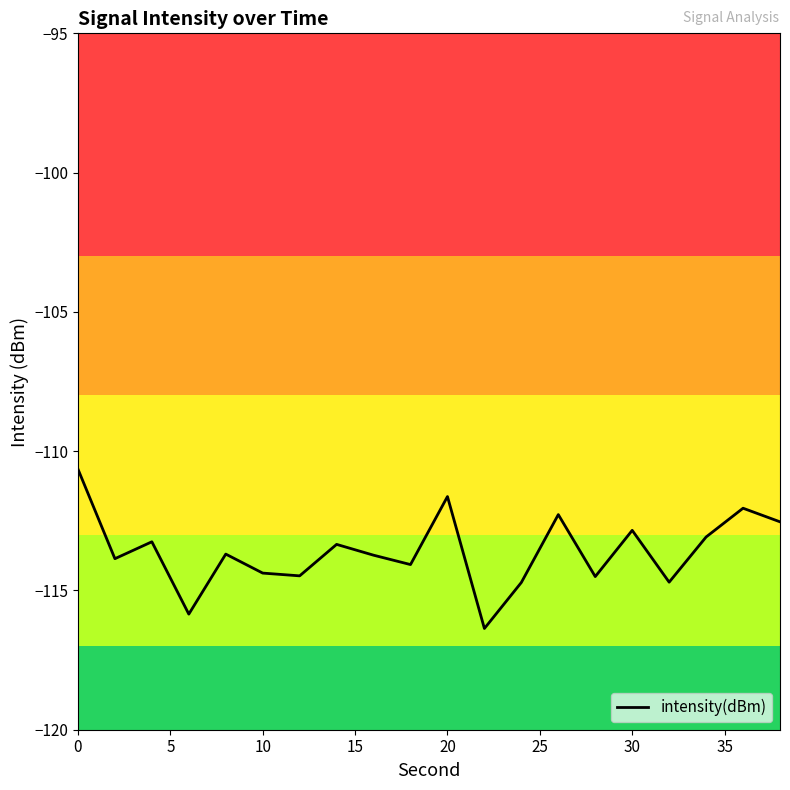

What is the maximum value shown in the chart?

-110.6